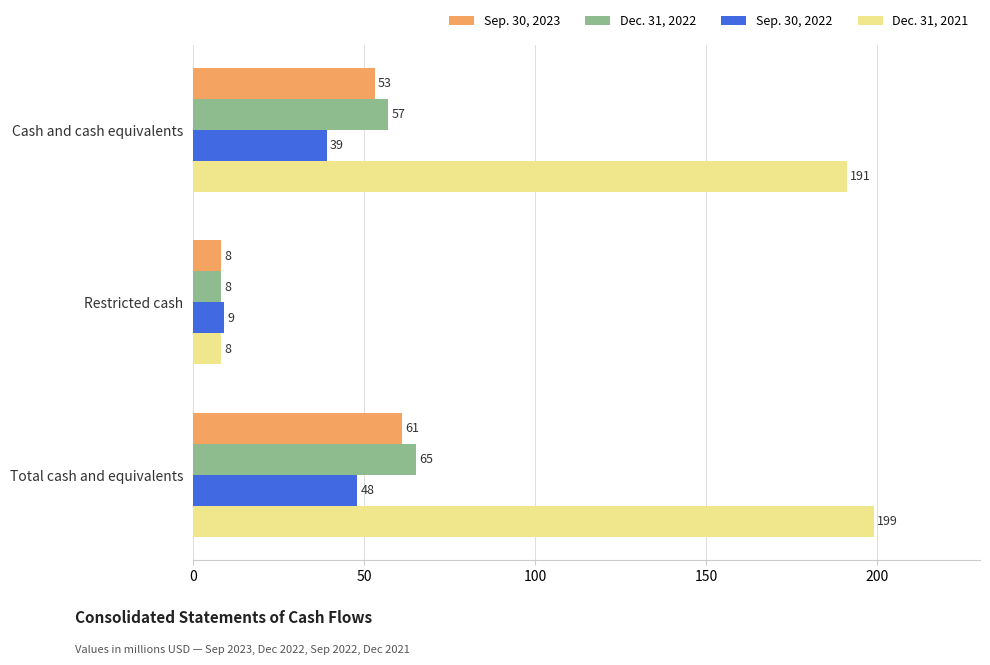

List the series in order of their peak value, highest first.

Dec. 31, 2021, Dec. 31, 2022, Sep. 30, 2023, Sep. 30, 2022